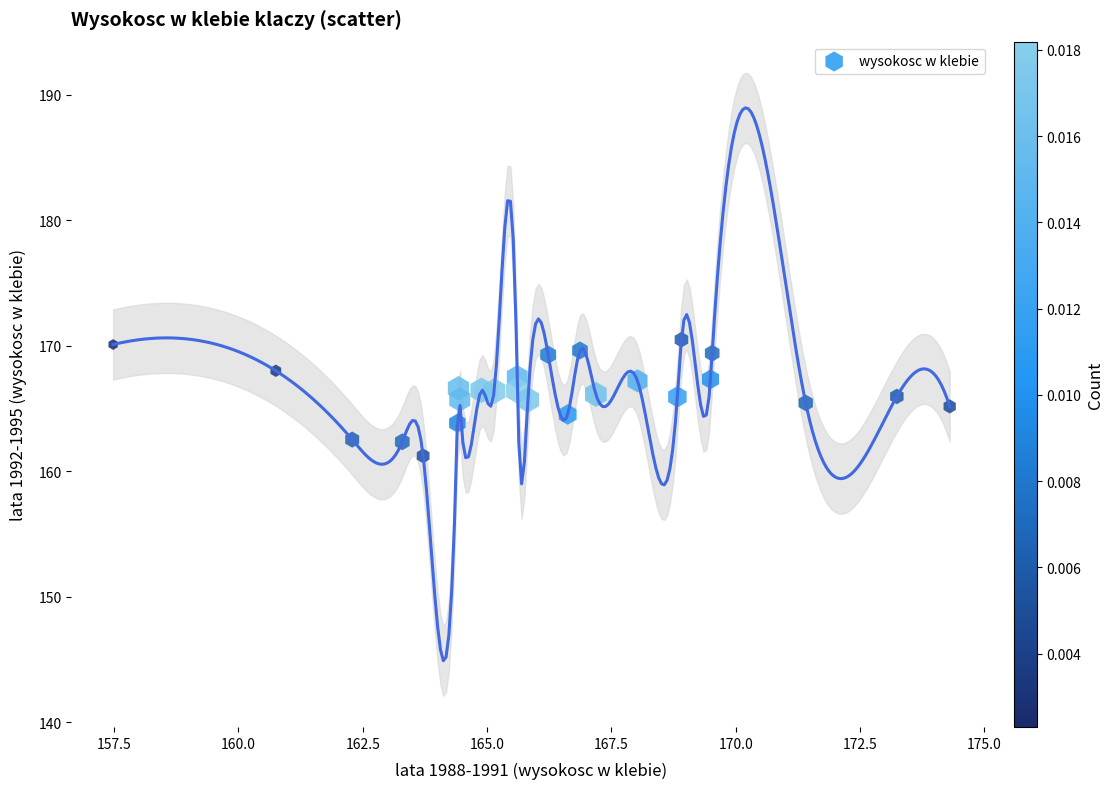

What is the range of X values (max minus min)?

16.8